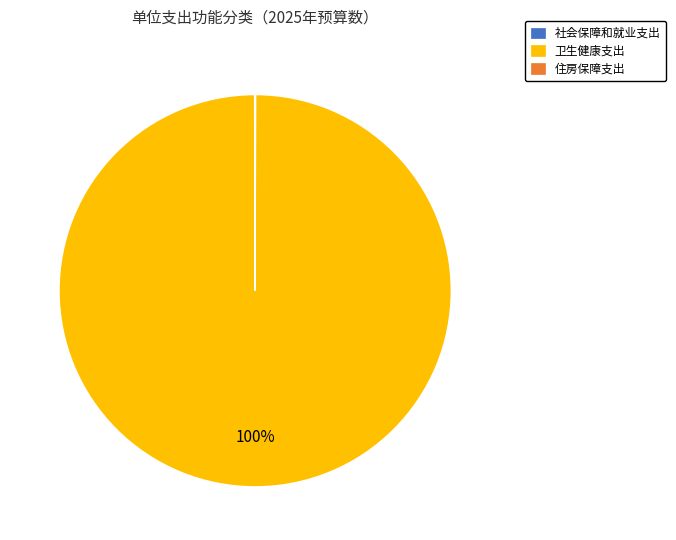

Is there any slice that represents more than half of the pie?

Yes